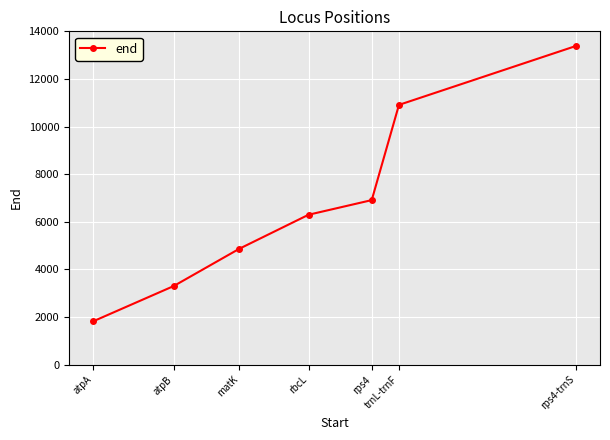

Approximately how many times larger is the value at trnL-trnF compared to rps4?

1.6